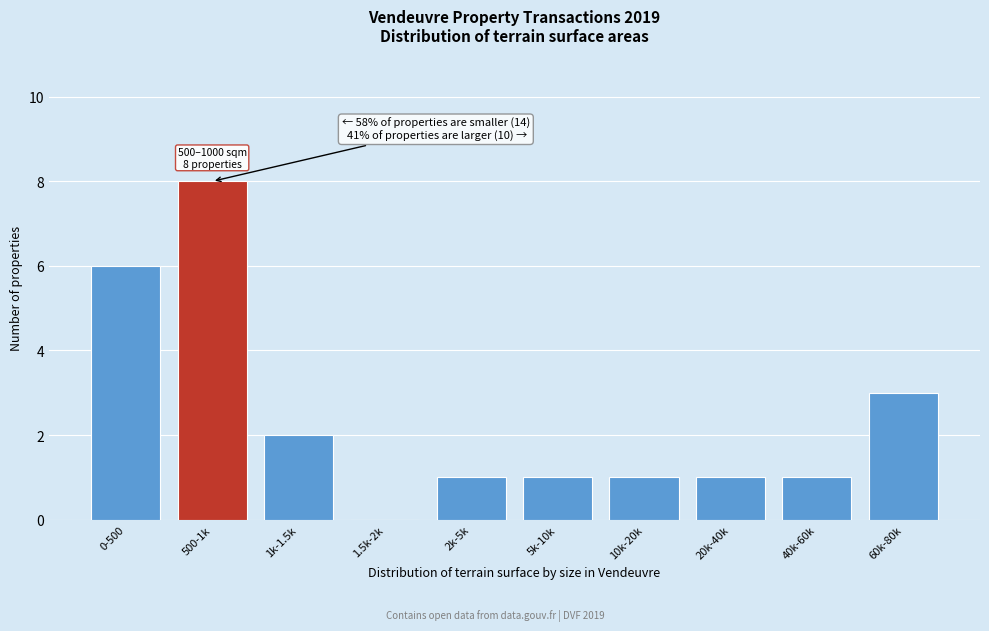

Reading left to right, transcribe all the data shown in this chart.

0-500=6	500-1k=8	1k-1.5k=2	1.5k-2k=0	2k-5k=1	5k-10k=1	10k-20k=1	20k-40k=1	40k-60k=1	60k-80k=3